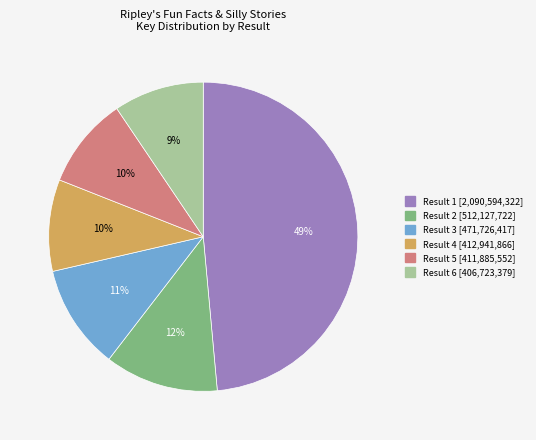

Is there any slice that represents more than half of the pie?

No